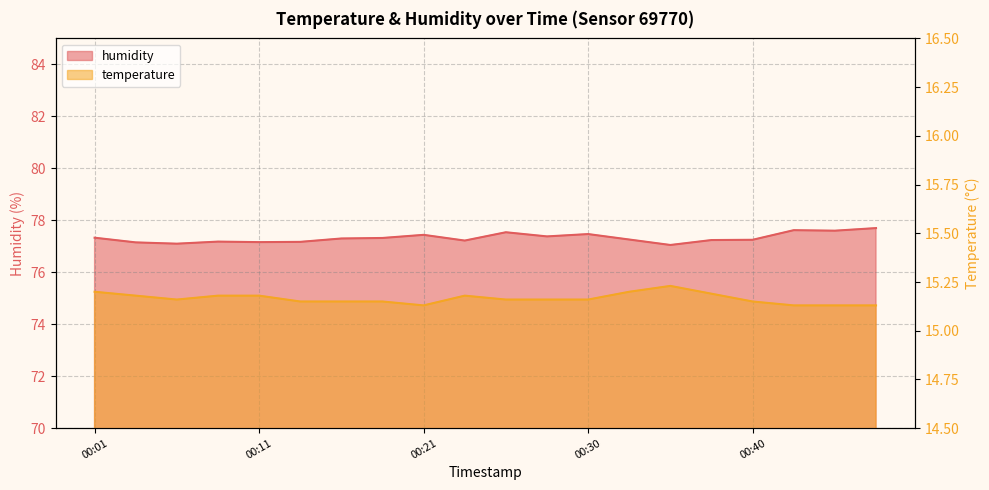

How many lines are shown in the chart?

2